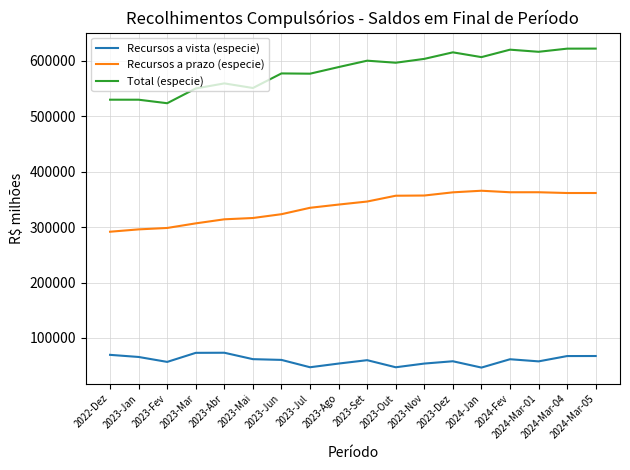

Rank the series by their maximum value, from highest to lowest.

Total (especie), Recursos a prazo (especie), Recursos a vista (especie)